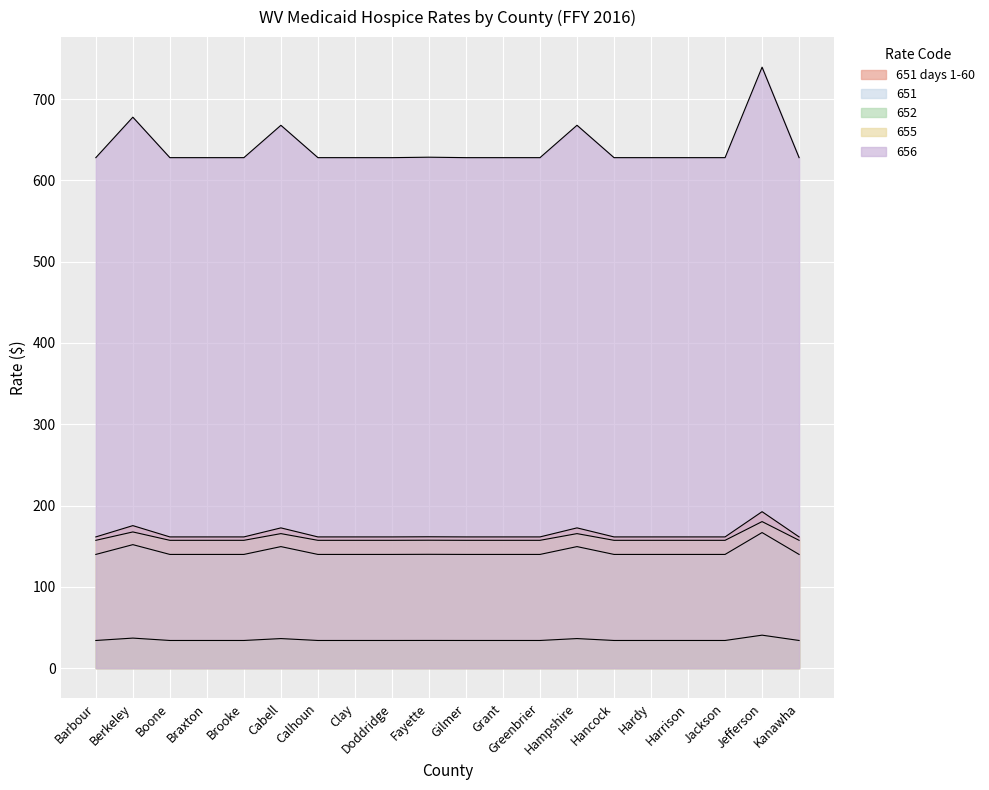

In 652, how many points are higher than both neighbors (excluding endpoints)?

5